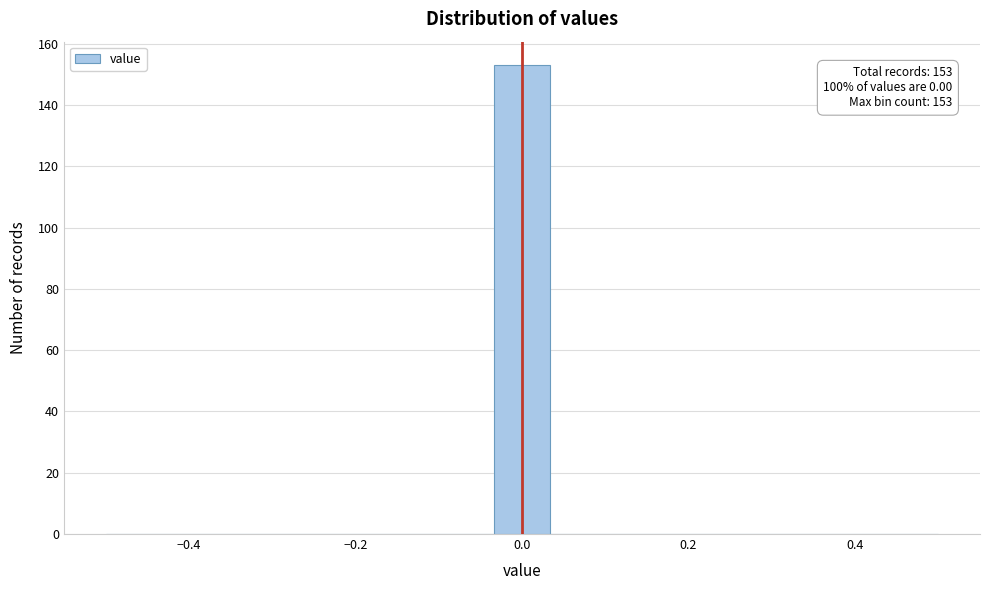

Read against the x-axis, roughly where is the centre of the tallest bar?

0.00